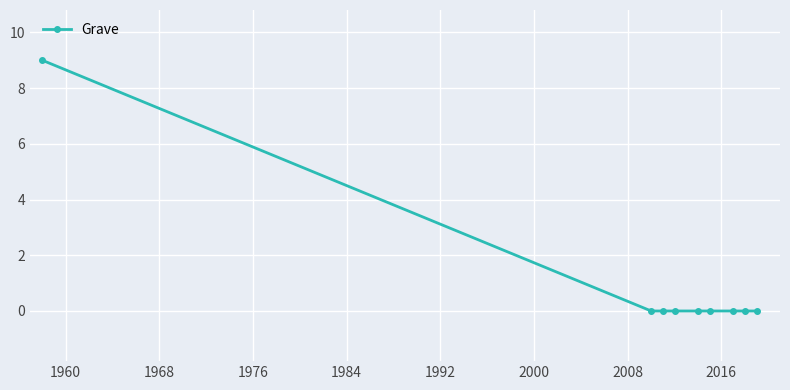

Reading left to right, transcribe all the data shown in this chart.

9	0	0	0	0	0	0	0	0